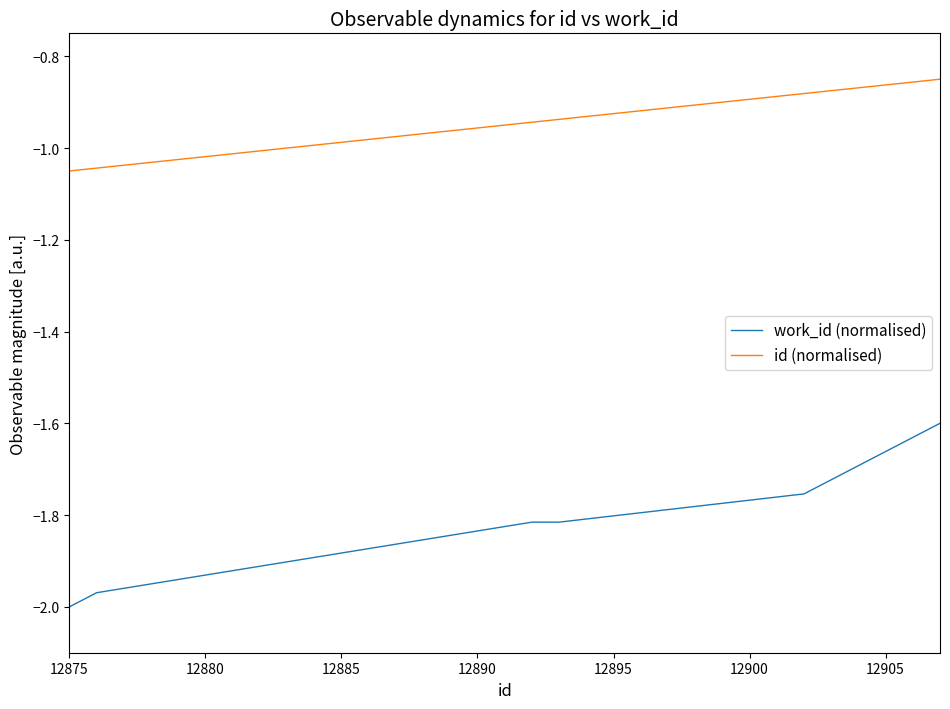

Rank the series by their maximum value, from lowest to highest.

work_id (normalised), id (normalised)